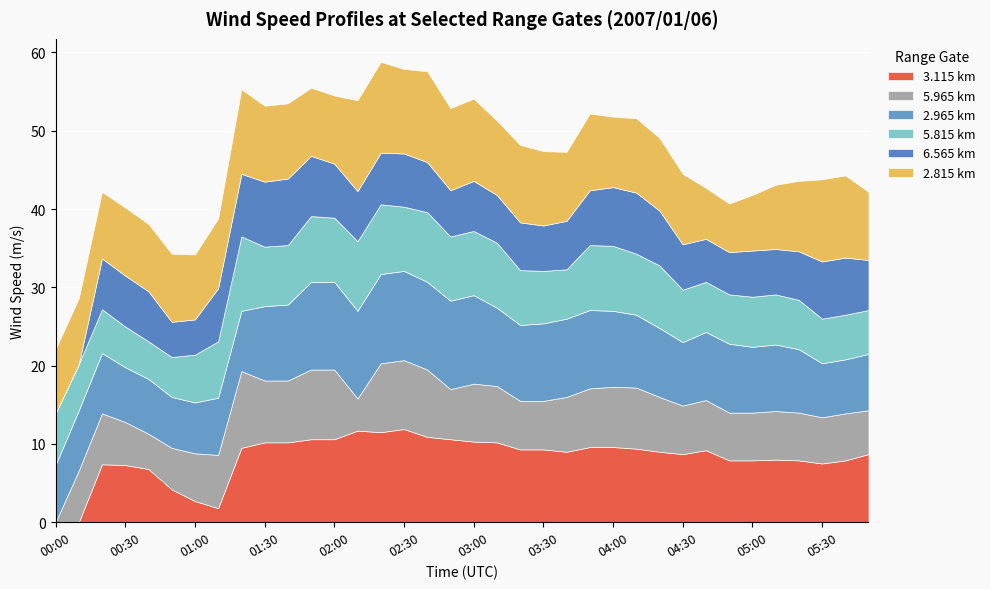

Is it true that   6.565 equals 11.3 at 00:20?

False